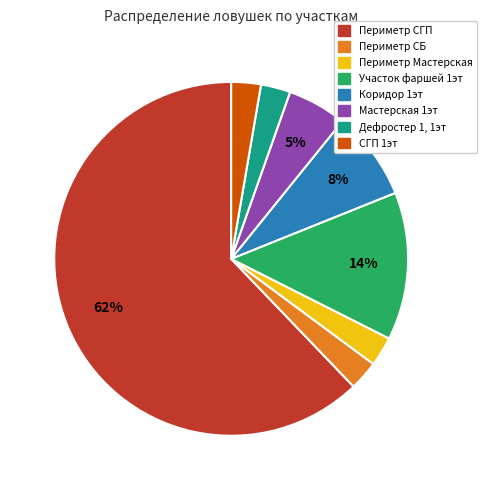

What is the ratio of the value at Мастерская 1эт to the value at Участок фаршей 1эт?

0.4